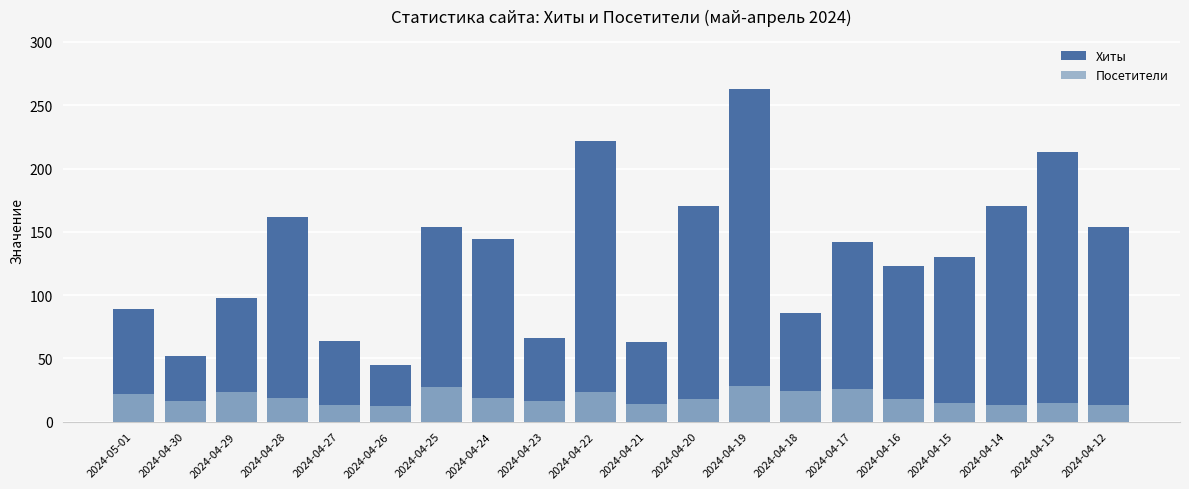

What is the difference between the maximum and second lowest values in the Посетители series?

15